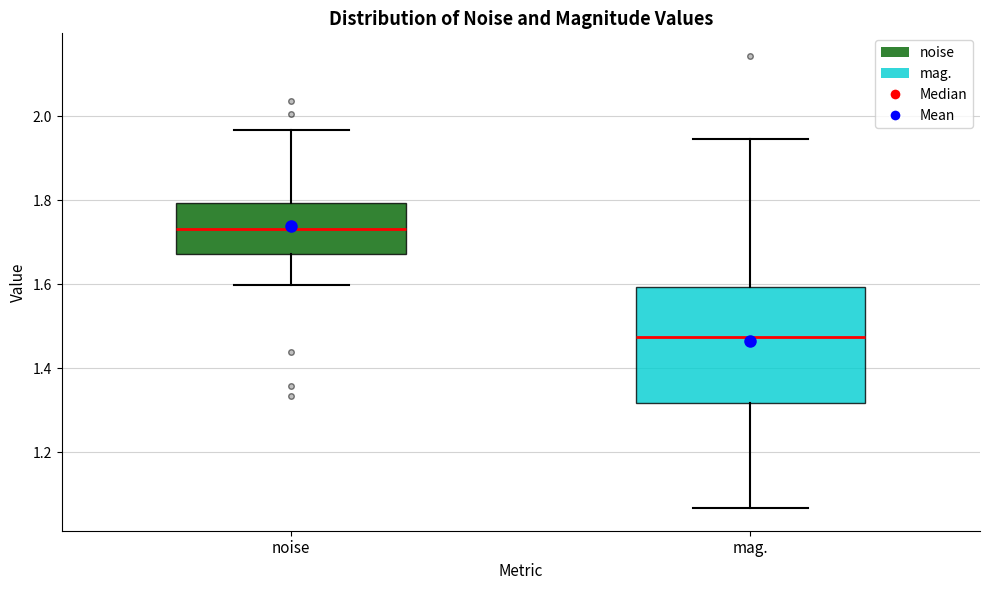

Which box's median line is the lowest?

mag.